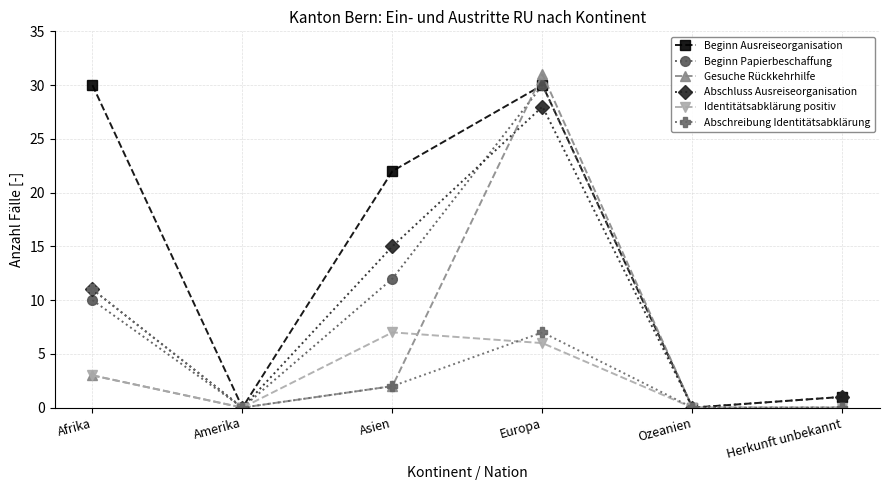

Which series has the largest range (max minus min)?

Gesuche Rückkehrhilfe